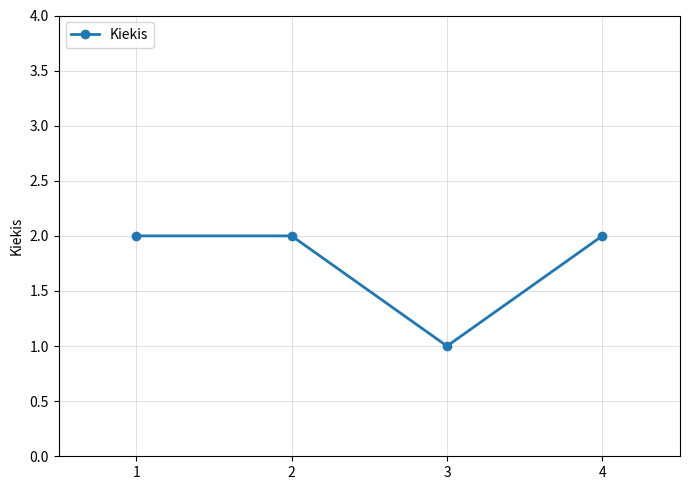

What is the value of the 1st point from the left?

2